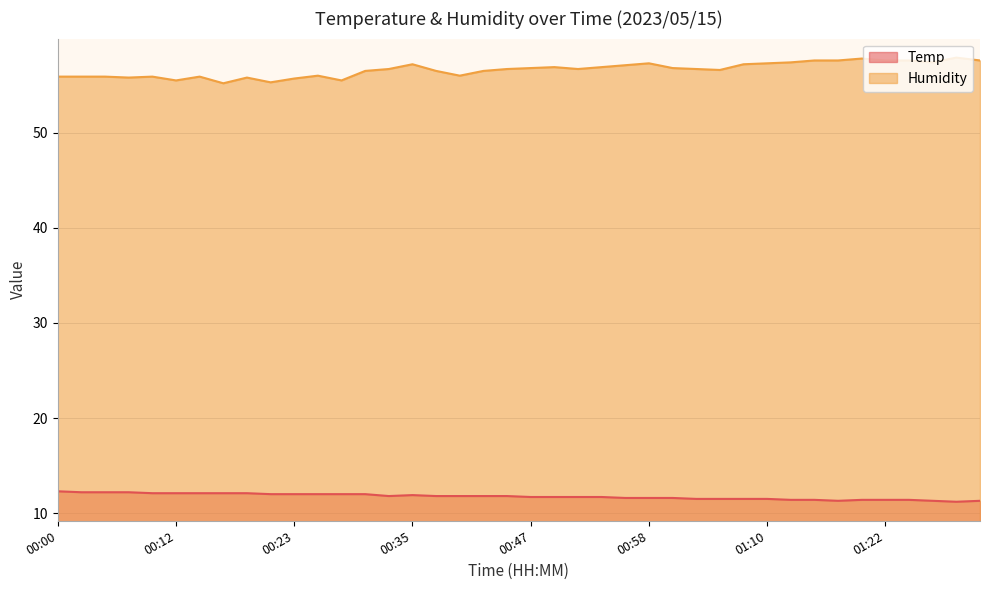

Which category has the lowest value in the Temp series?

01:29